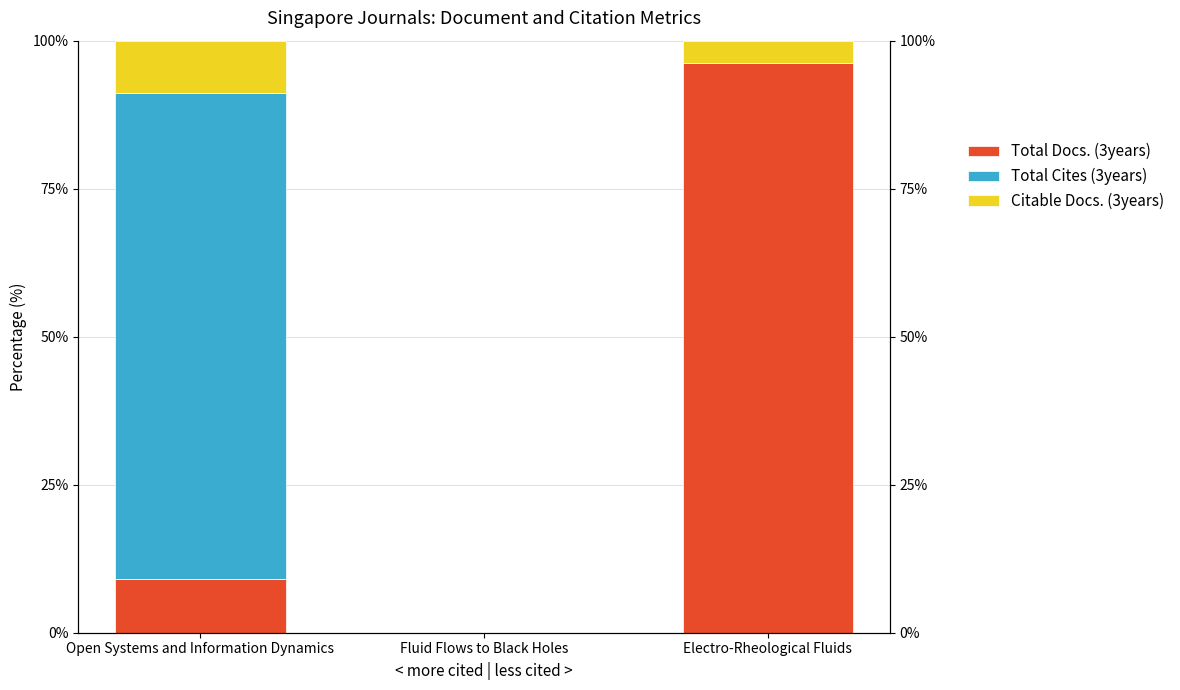

What is the difference between the Total Cites (3years) values at Fluid Flows to Black Holes and Open Systems and Information Dynamics?

82.0